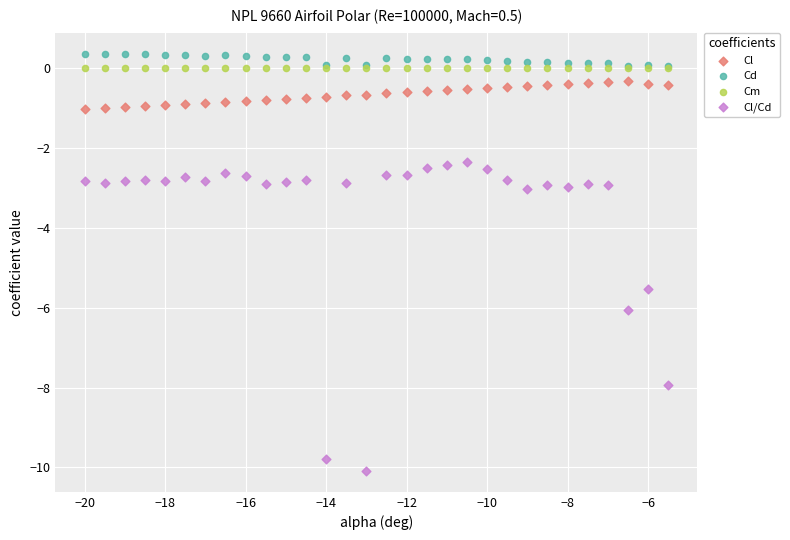

Which series has the largest Y range (max minus min)?

Cl/Cd